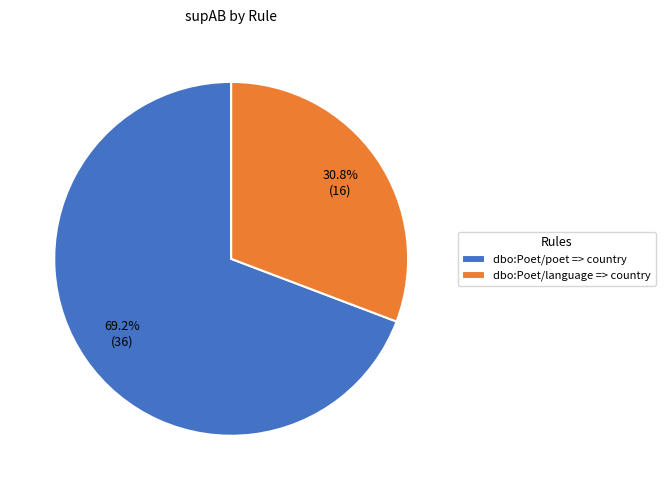

What percentage do dbo:Poet/poet => country and dbo:Poet/language => country together represent?

100.0%